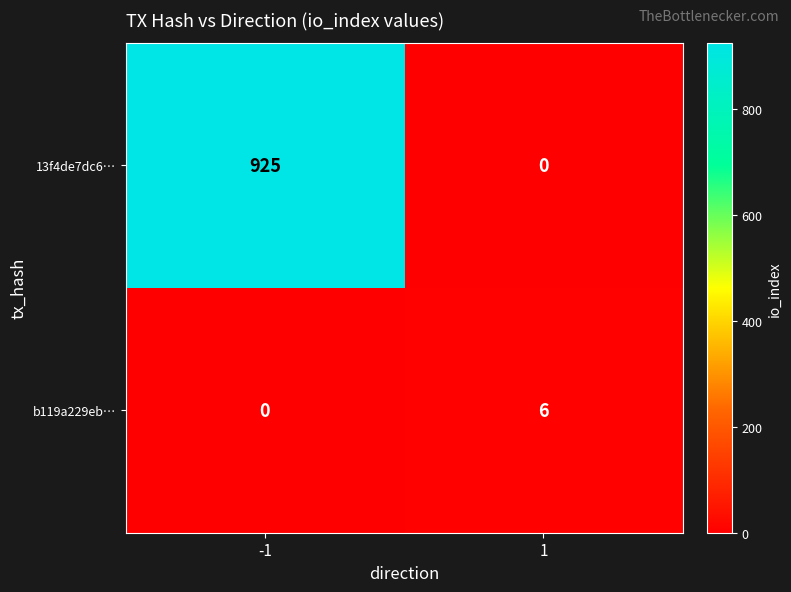

Reading right to left, list all the values displayed in this chart.

13f4de7dc6…: 0	925
b119a229eb…: 6	0